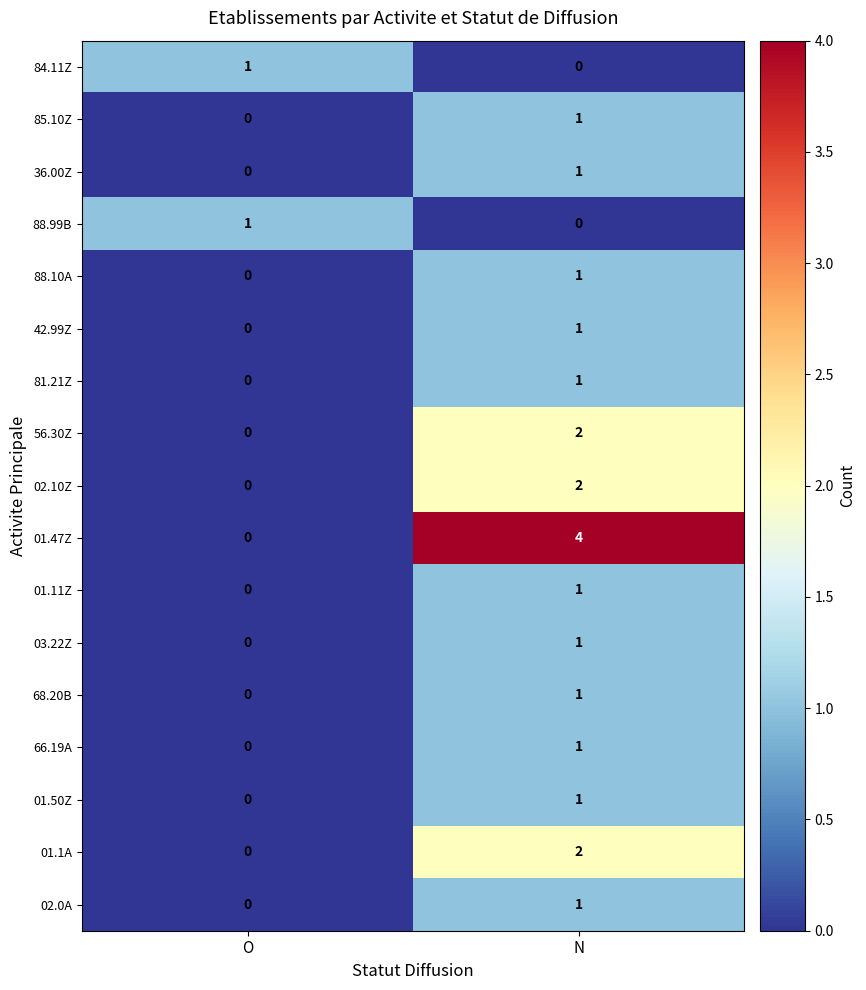

The 02.10Z series shows 2 at N. True or false?

True